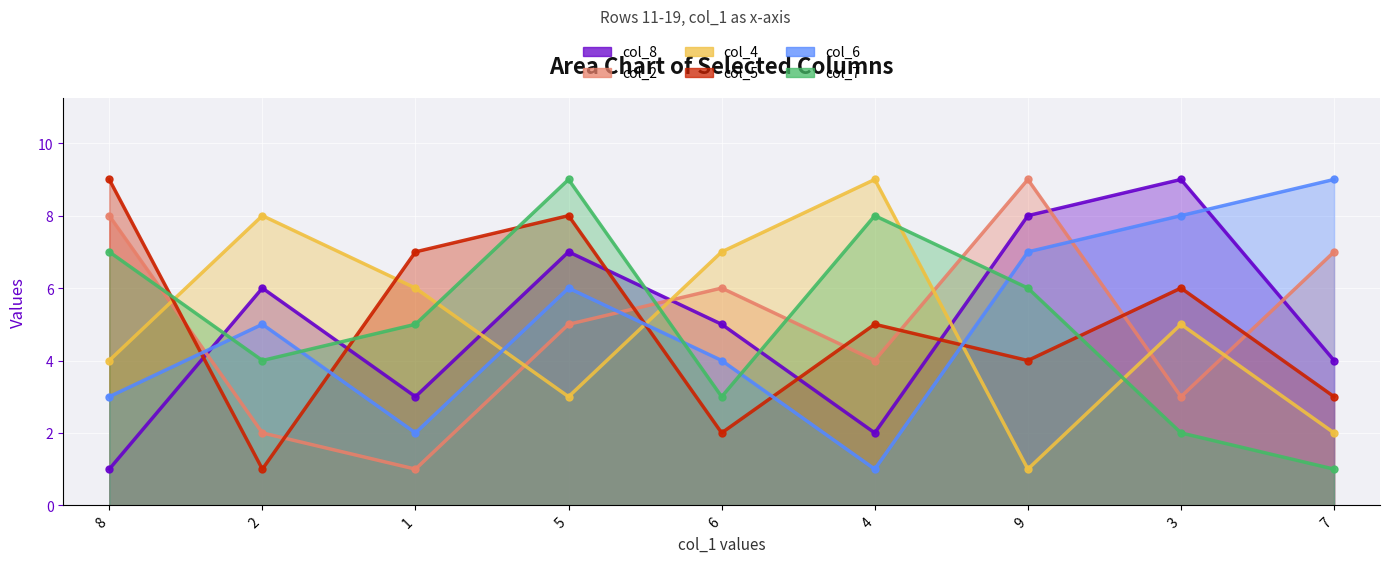

Count the number of data series in this chart.

6